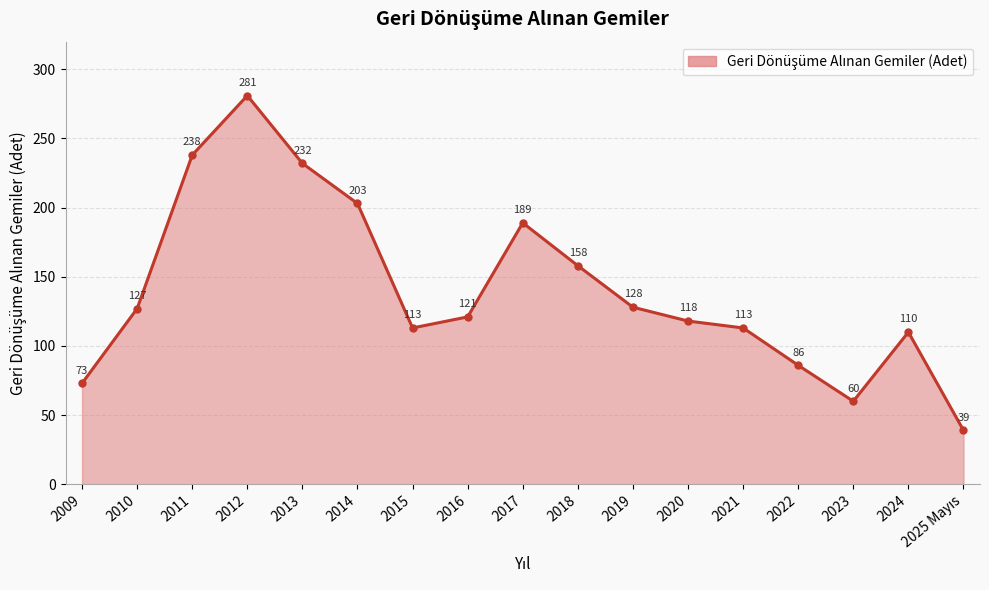

True or false: the data has more than 1 interior local peaks.

True